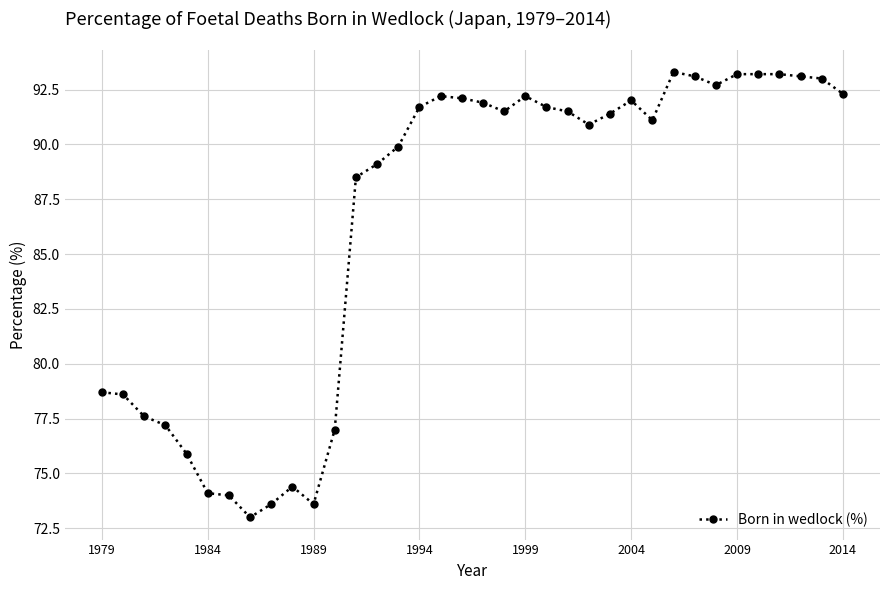

What is the maximum value shown in the chart?

93.3